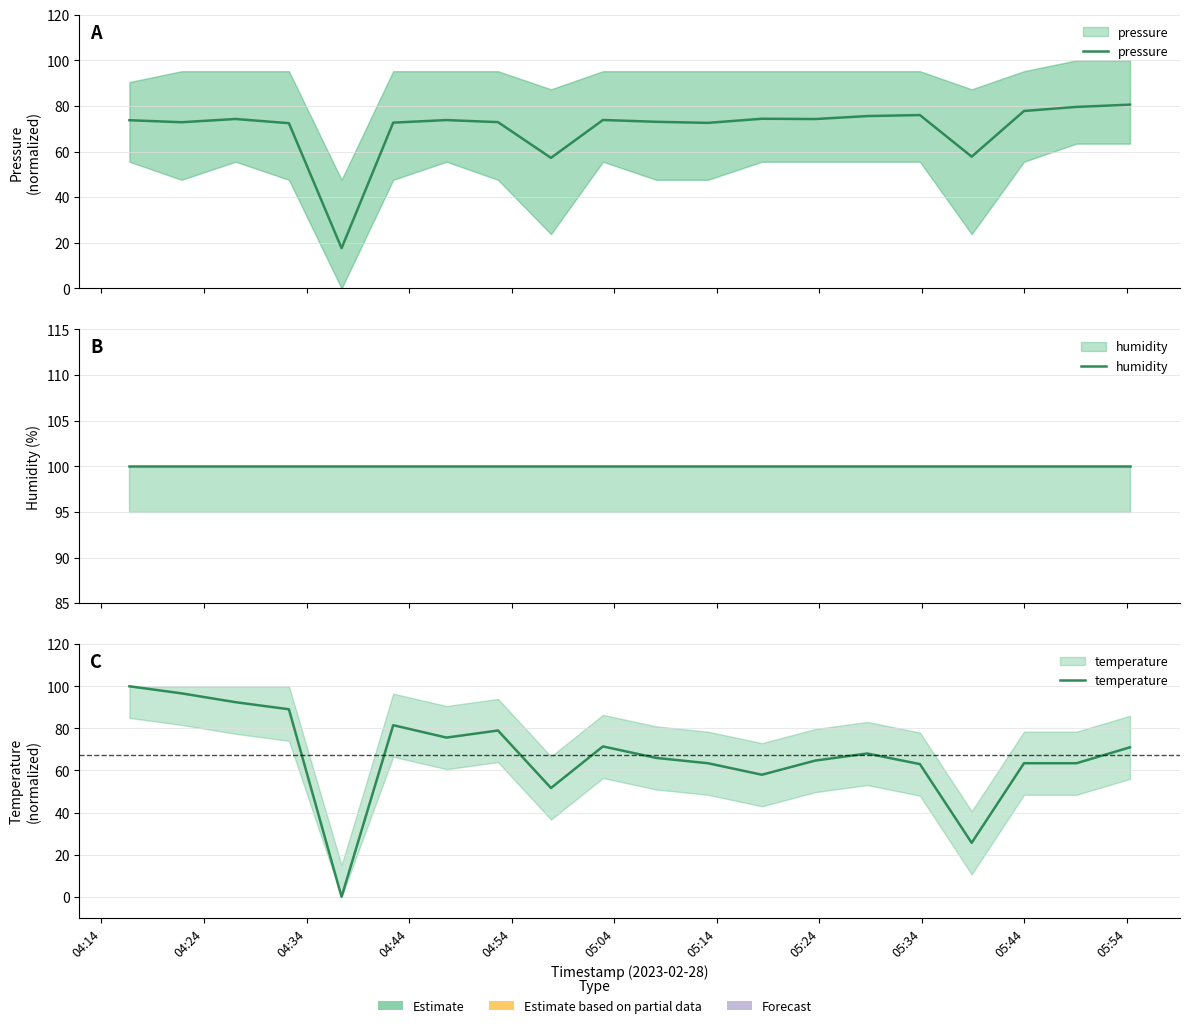

What is the label of the 2nd point from the left?

04:24